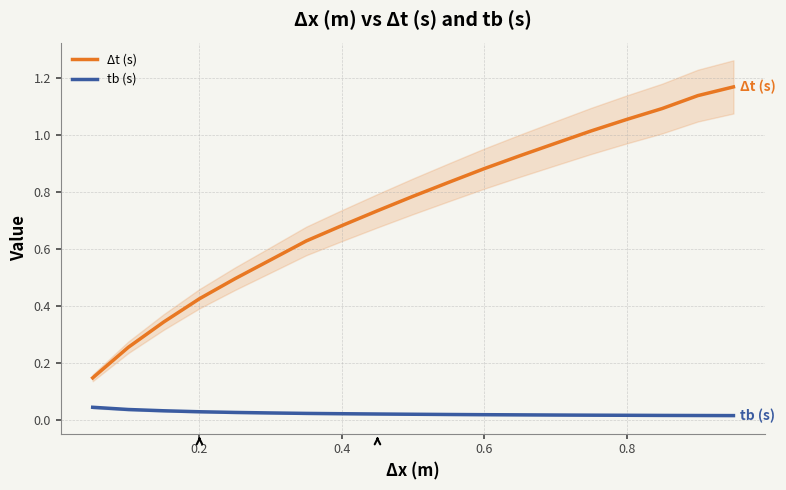

Reading left to right, list all the values displayed in this chart.

Δt (s): 0.1	0.3	0.3	0.4	0.5	0.6	0.6	0.7	0.7	0.8	0.8	0.9	0.9	1.0	1.0	1.1	1.1	1.1	1.2
tb (s): 0.0	0.0	0.0	0.0	0.0	0.0	0.0	0.0	0.0	0.0	0.0	0.0	0.0	0.0	0.0	0.0	0.0	0.0	0.0